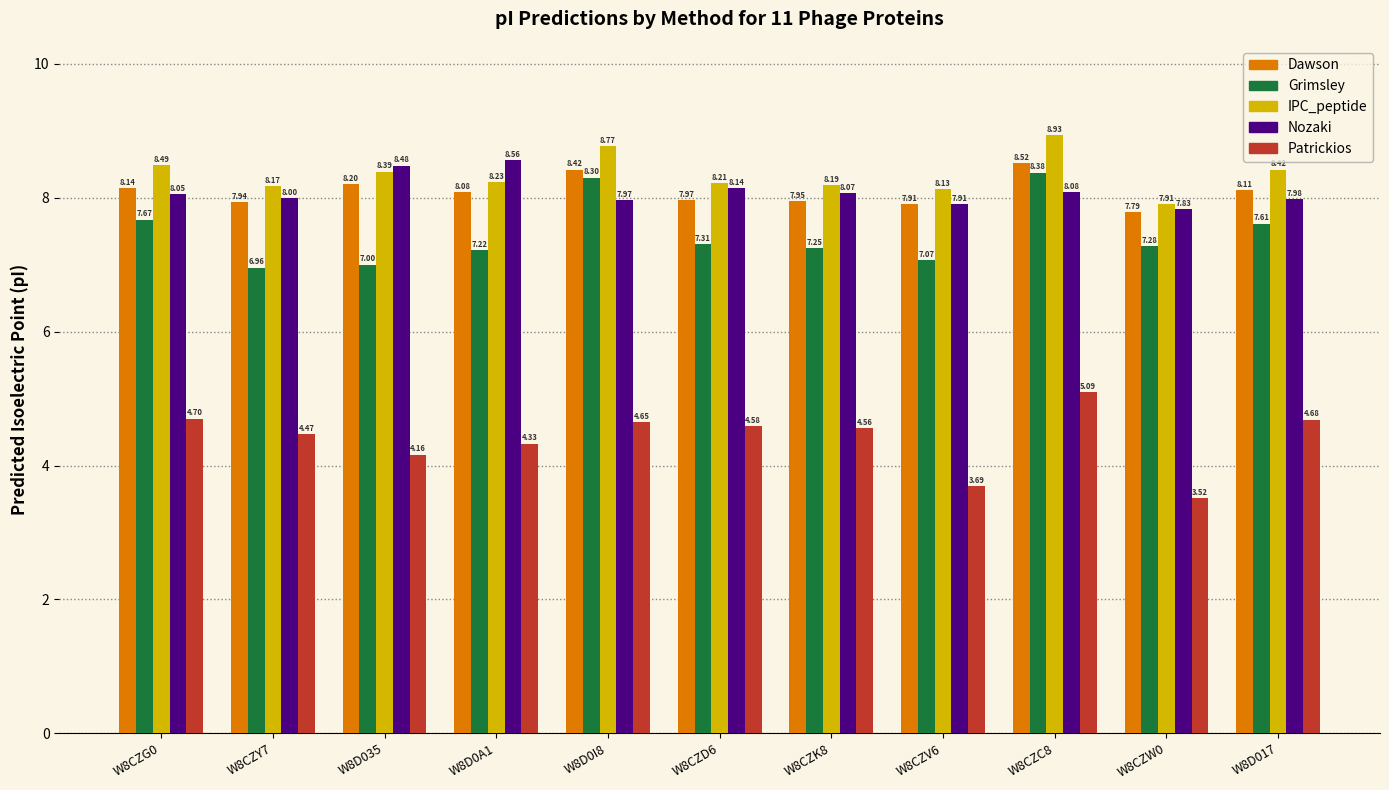

What value does the Grimsley series have at W8D017?

7.6